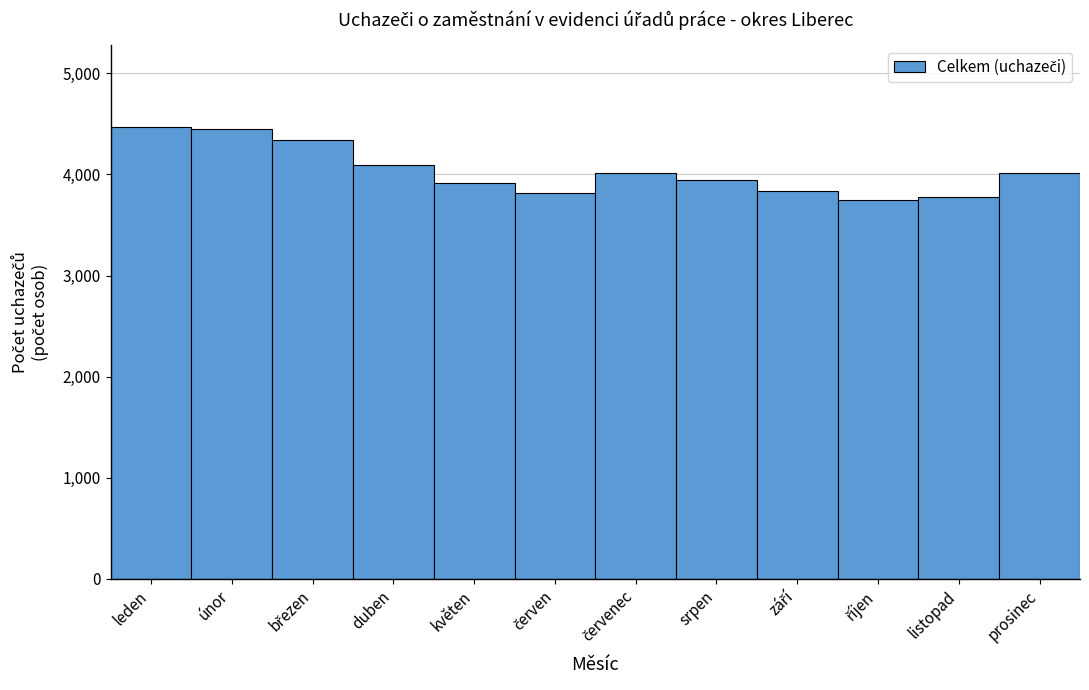

What is the label of the 12th bar from the right?

leden